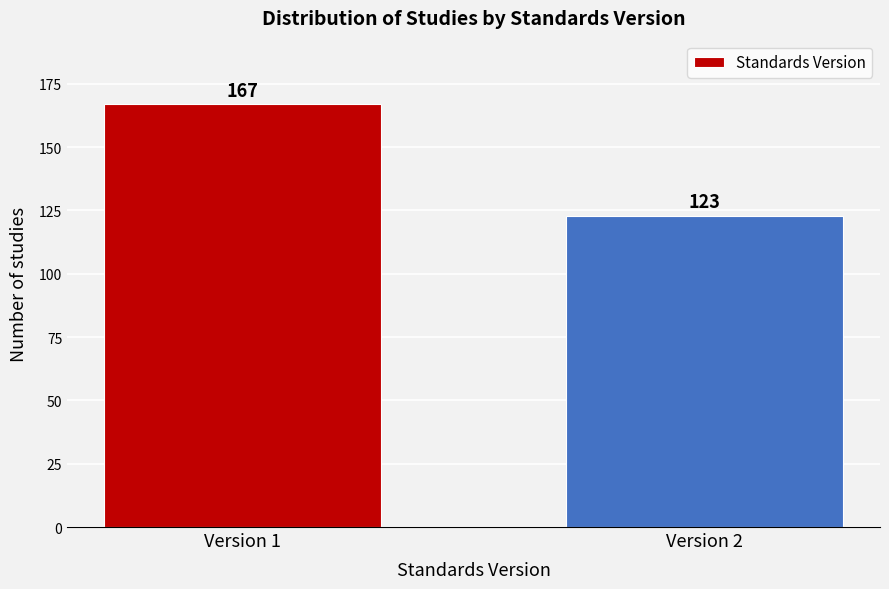

Reading left to right, extract all data points from this chart.

Version 1=167	Version 2=123